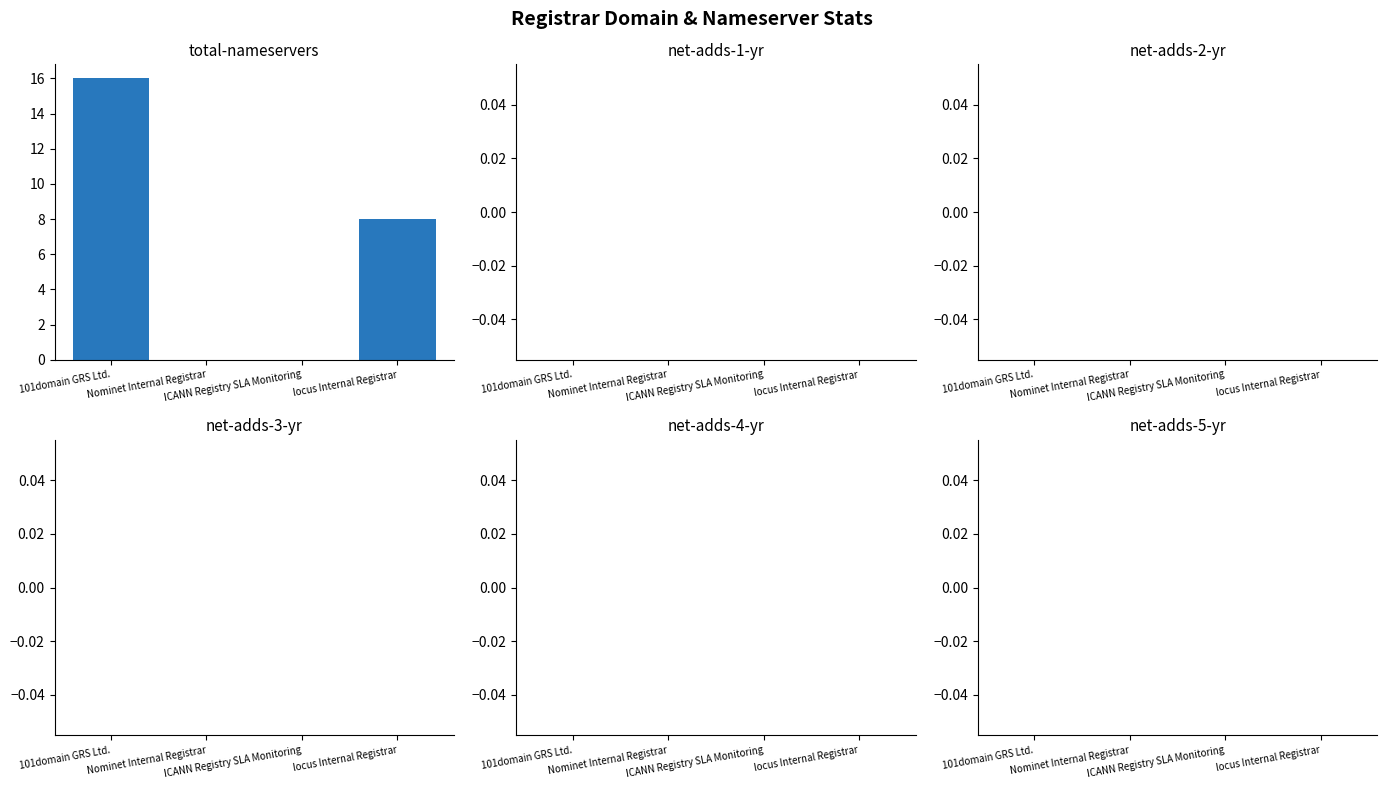

What is the sum of all values?

24